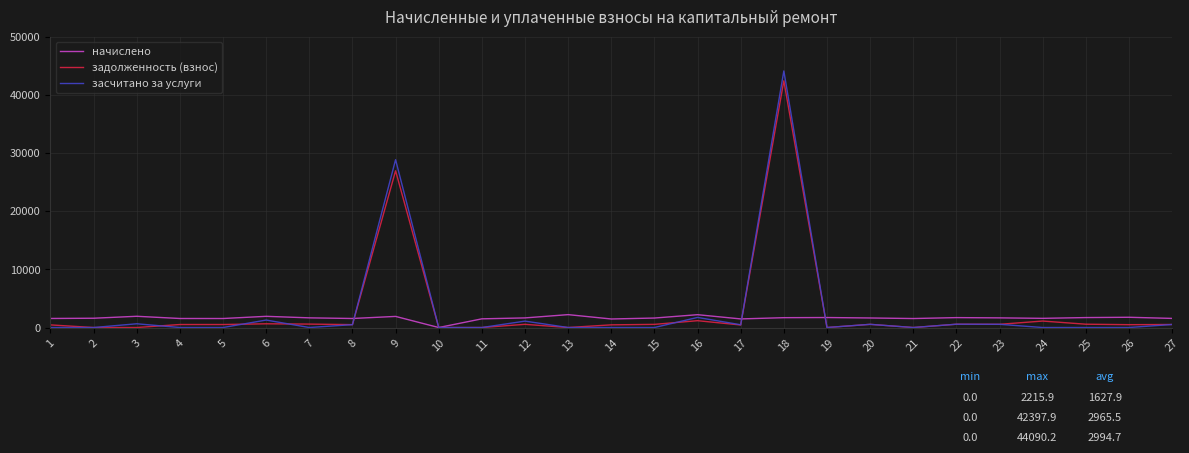

At how many categories does at least one series exceed 3365?

2